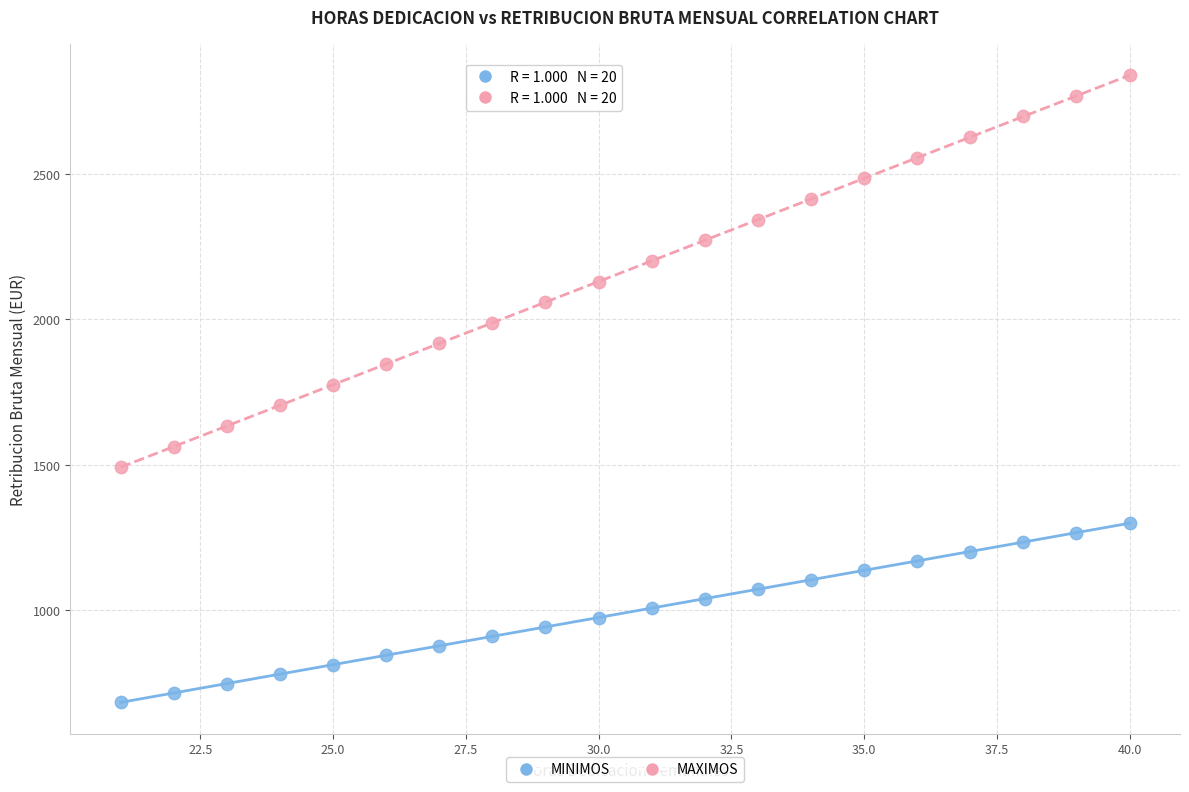

Which series has the widest spread of Y values?

MAXIMOS